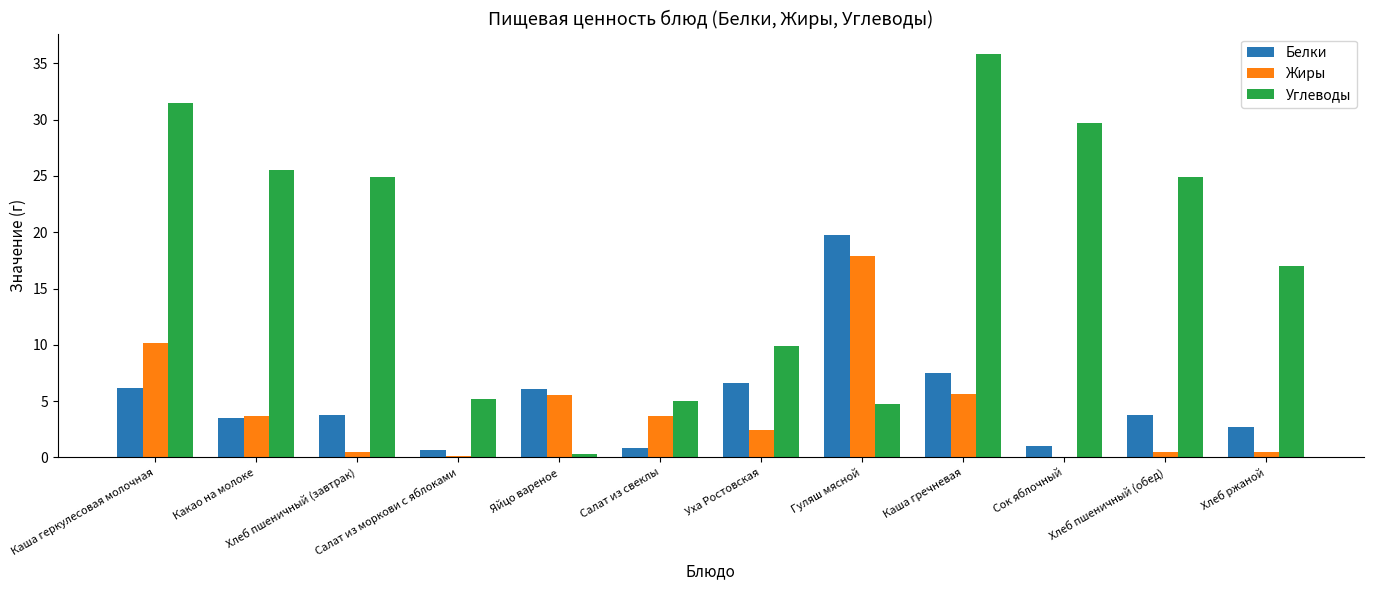

Where is Белки nearest to the value 10?

Каша гречневая